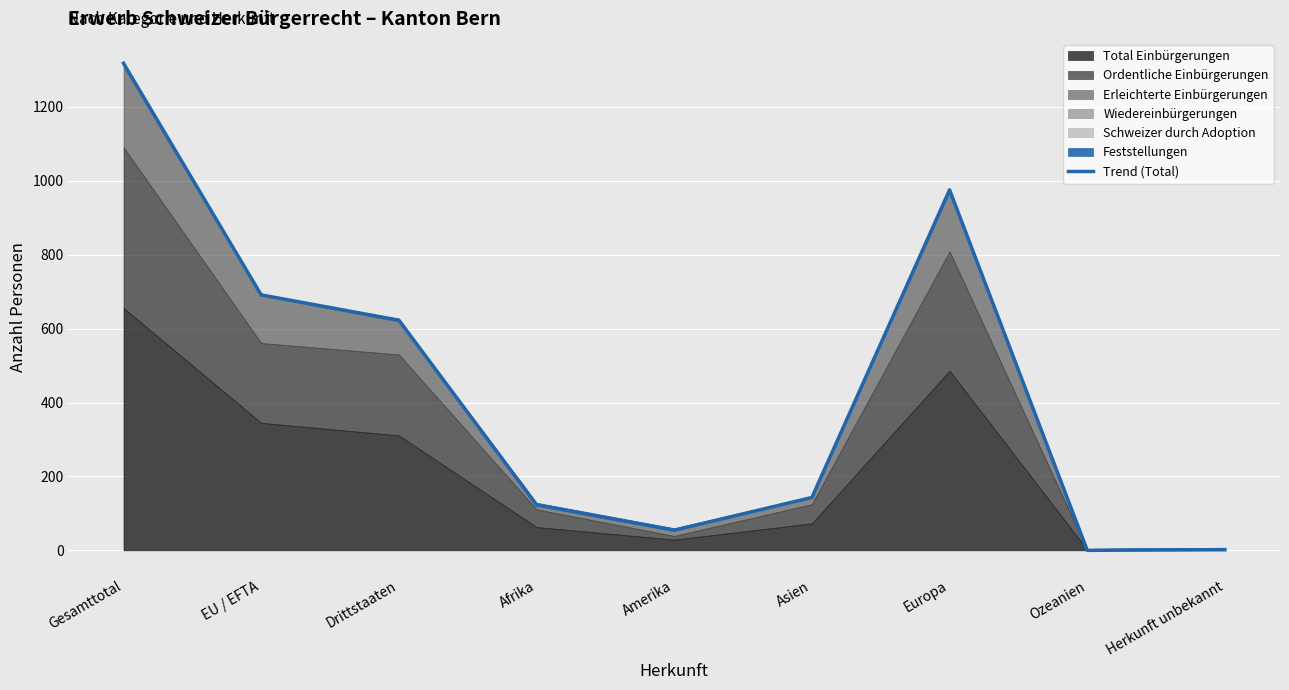

What is the maximum value for Total Einbürgerungen?

656